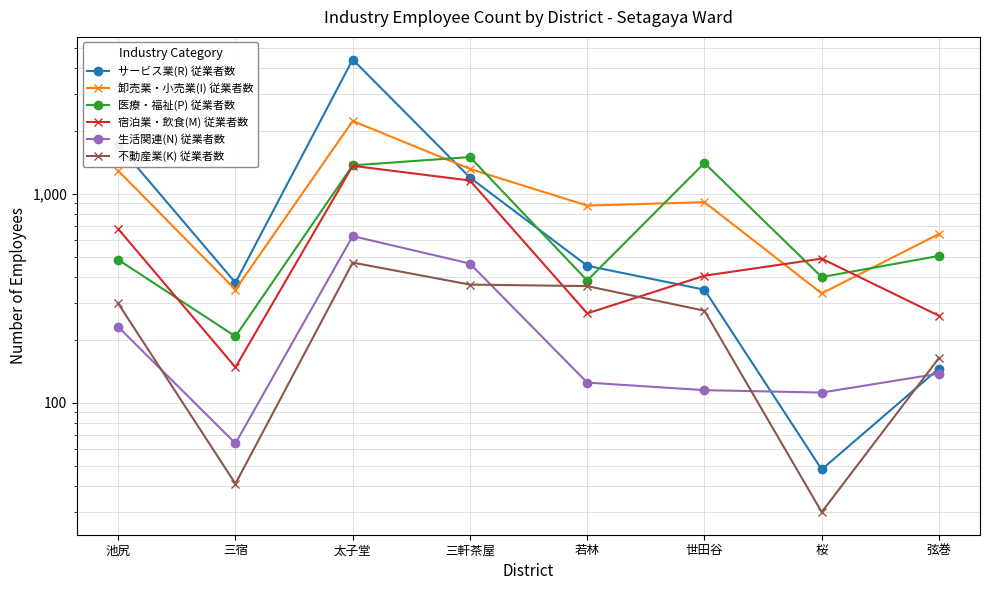

The 医療・福祉(P) 従業者数 series shows 400 at 桜. True or false?

True